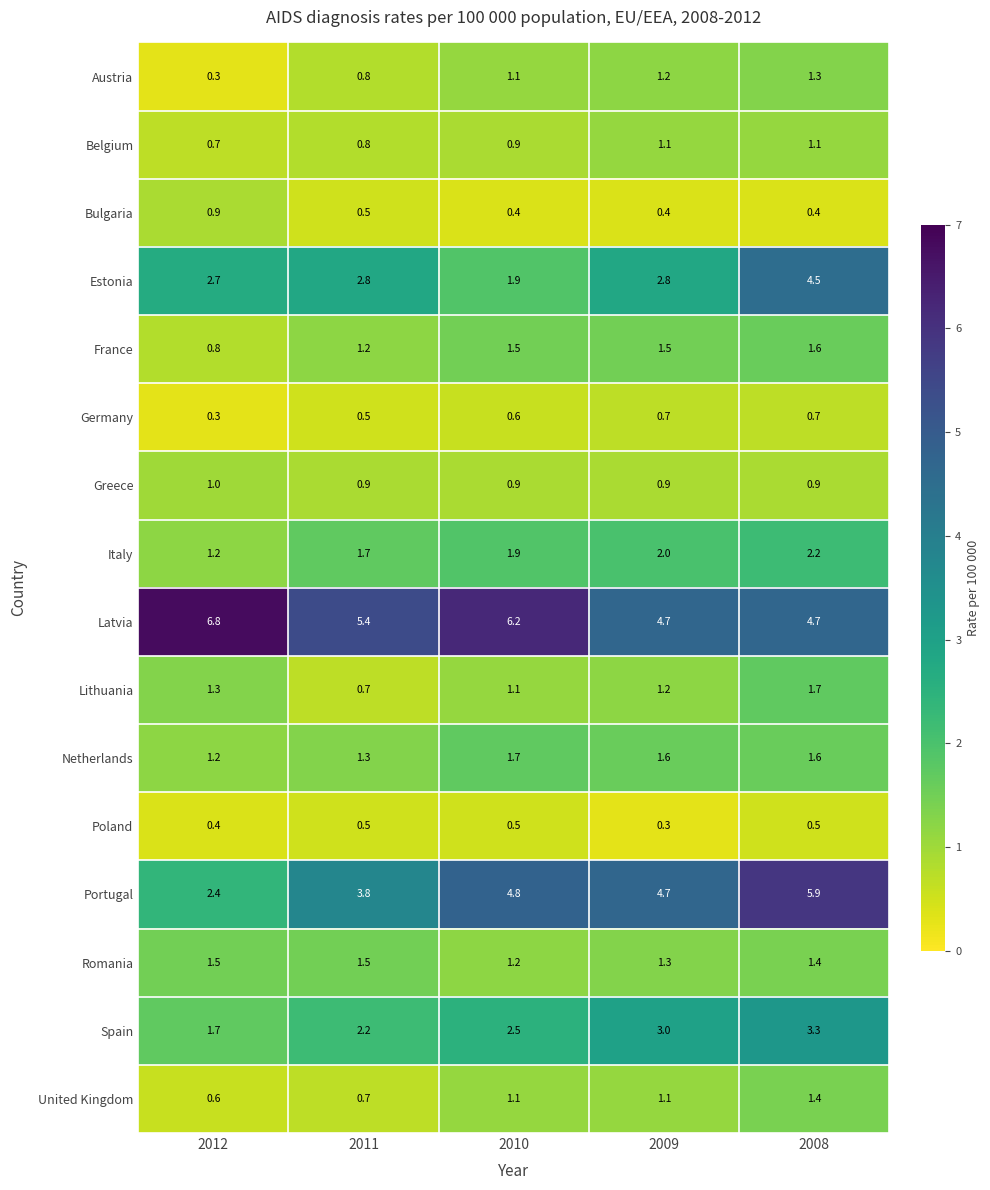

At which label is Lithuania closest to 1?

2010